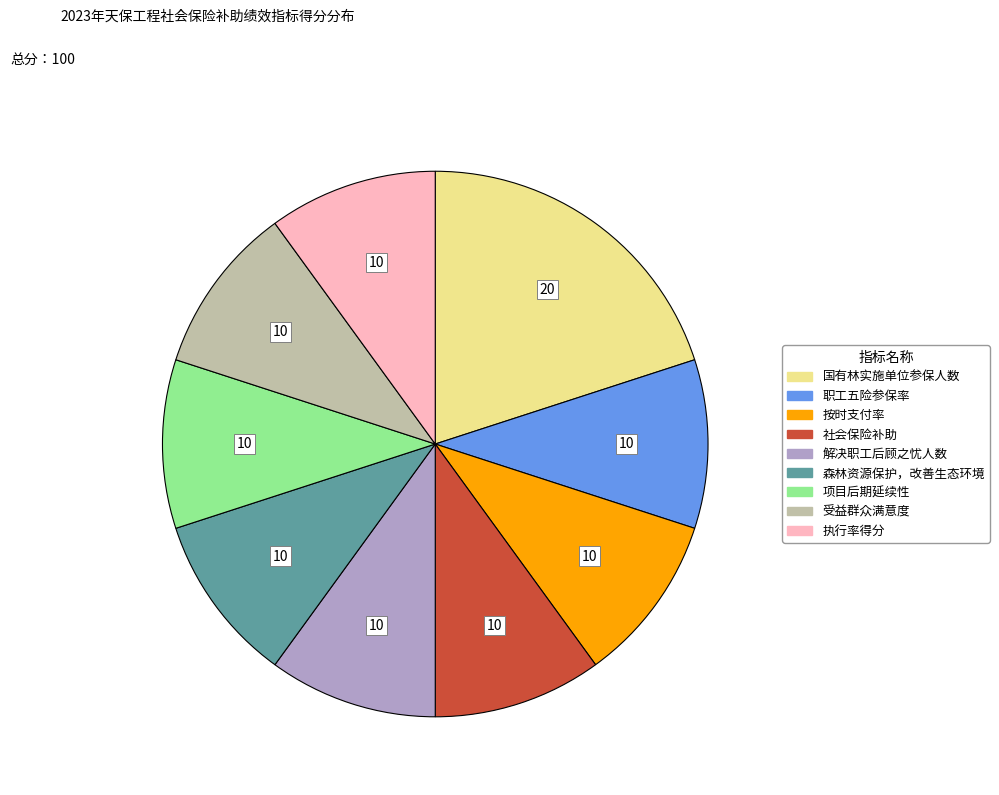

Is it true that 按时支付率 is 10% of the pie?

True